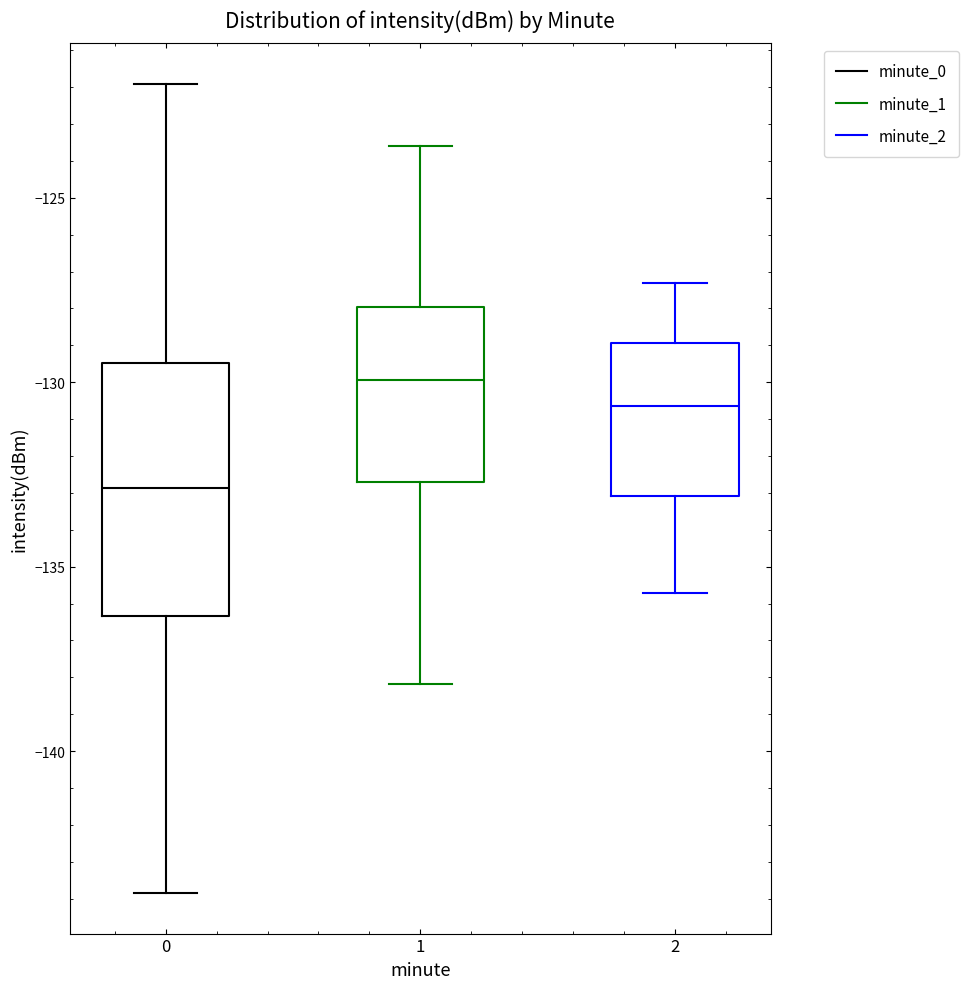

Where does the median line of the box at x = 1 sit on the y-axis? The values are not printed on the chart, so give them approximately, as read against the axis.

-130.0